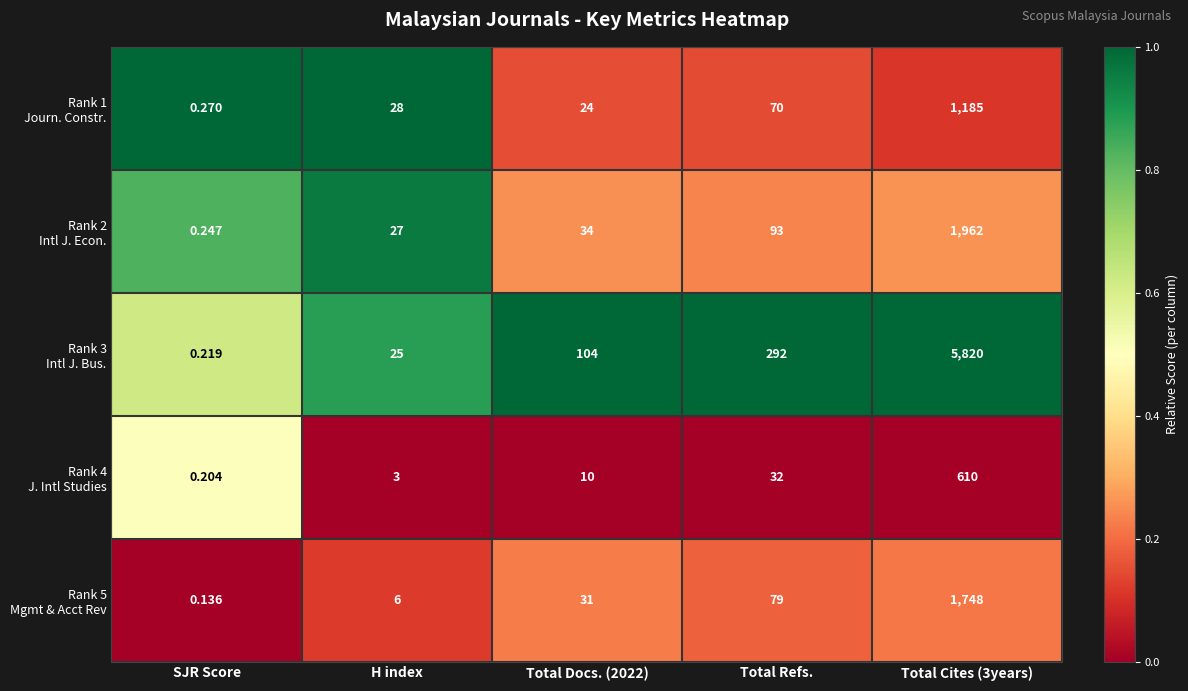

At how many categories does at least one series exceed 0?

5